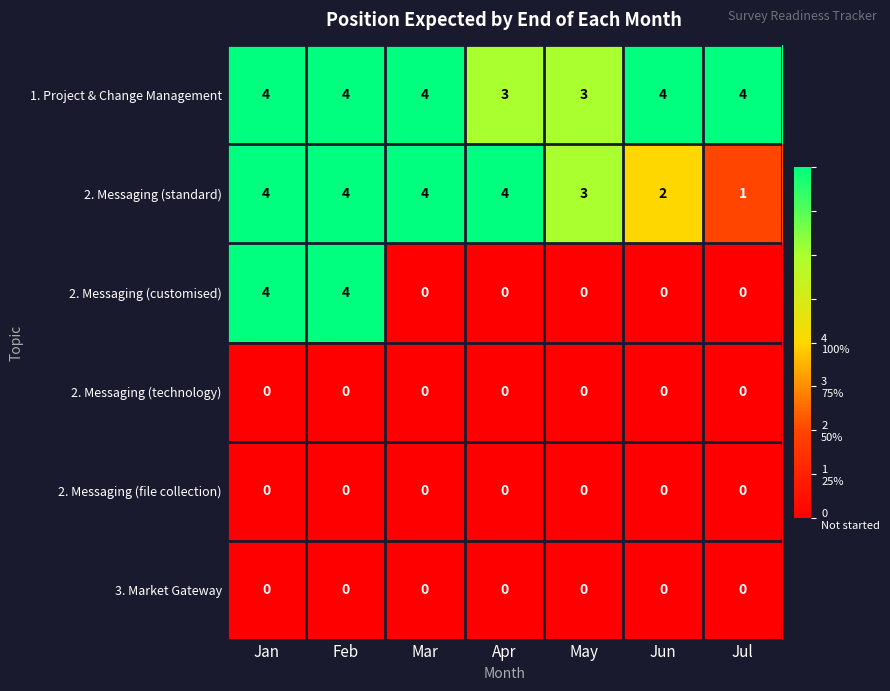

Which series has the largest total across all categories?

1. Project & Change Management